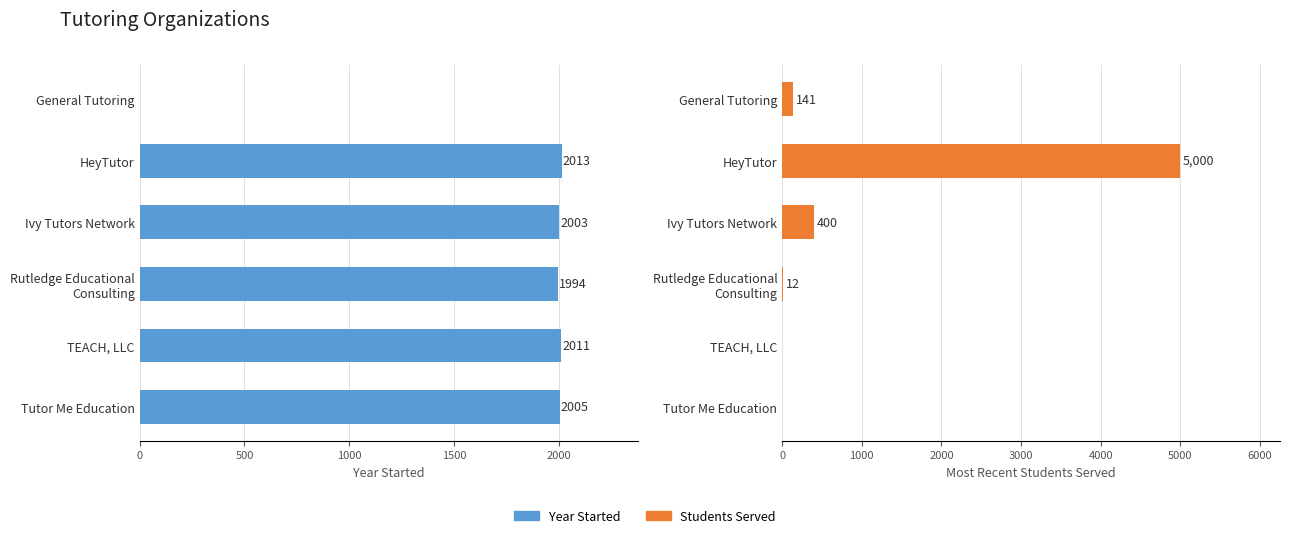

At HeyTutor, list the series in order from smallest to largest.

Year Started, Most recent number of students served